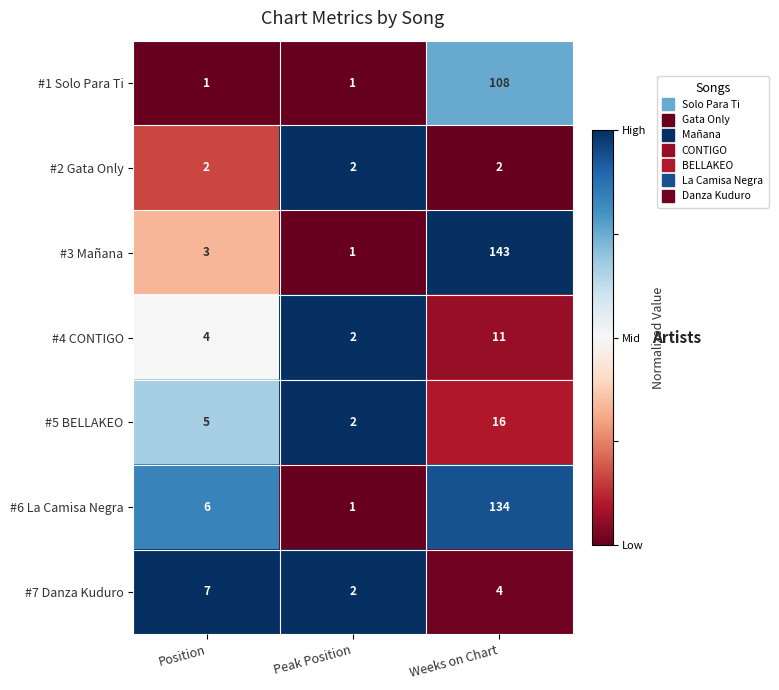

Which series has the largest total across all categories?

#3 Mañana